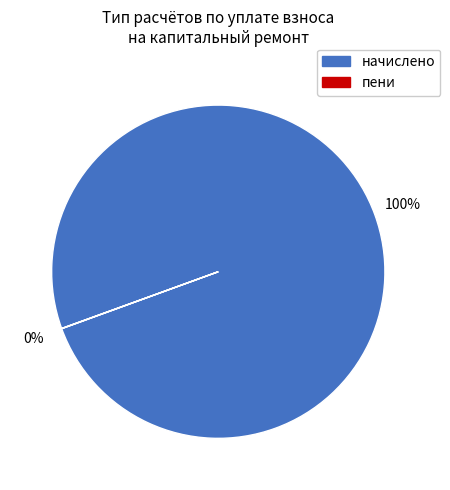

To the nearest percent, what is the average slice percentage?

50%